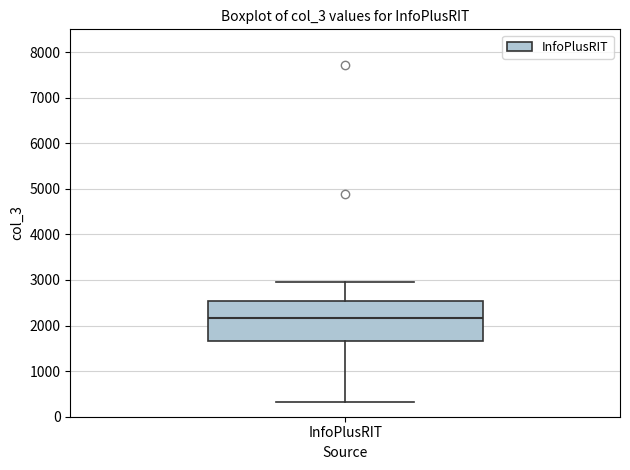

Where does the median line of the box for InfoPlusRIT sit on the y-axis? The values are not printed on the chart, so give them approximately, as read against the axis.

2200